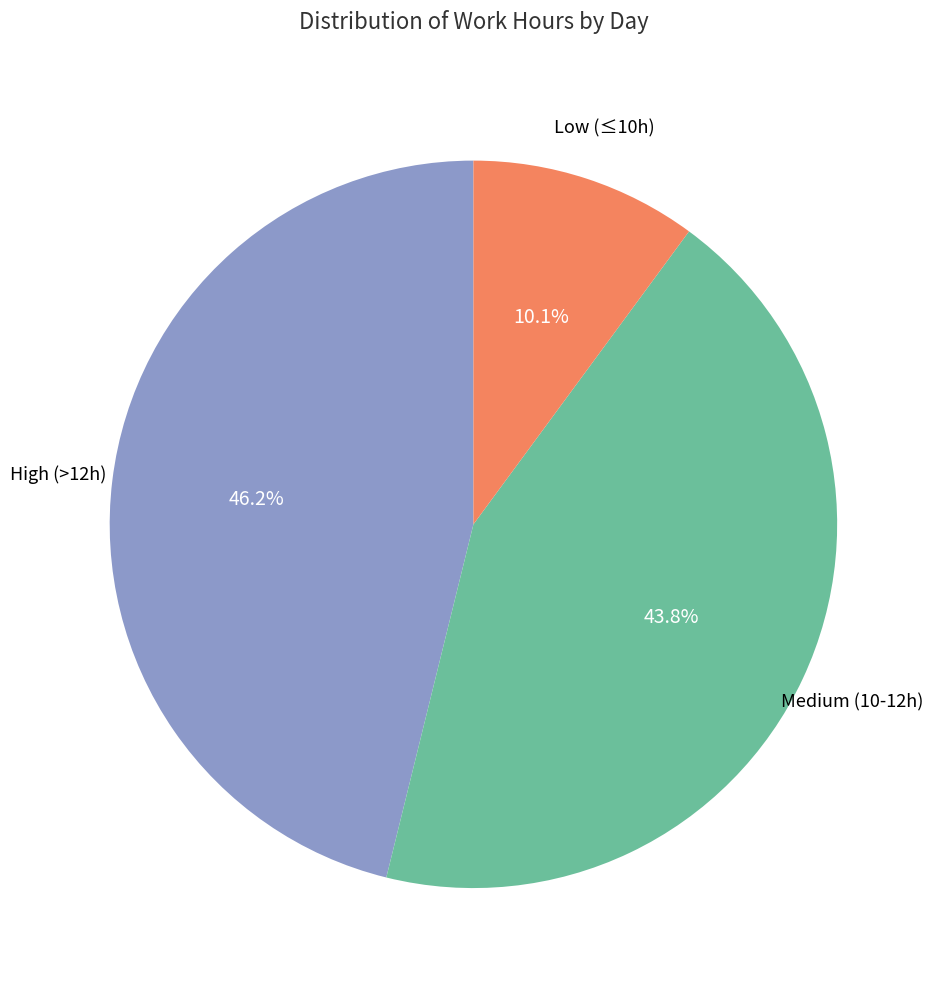

Is there any slice that represents more than half of the pie?

No